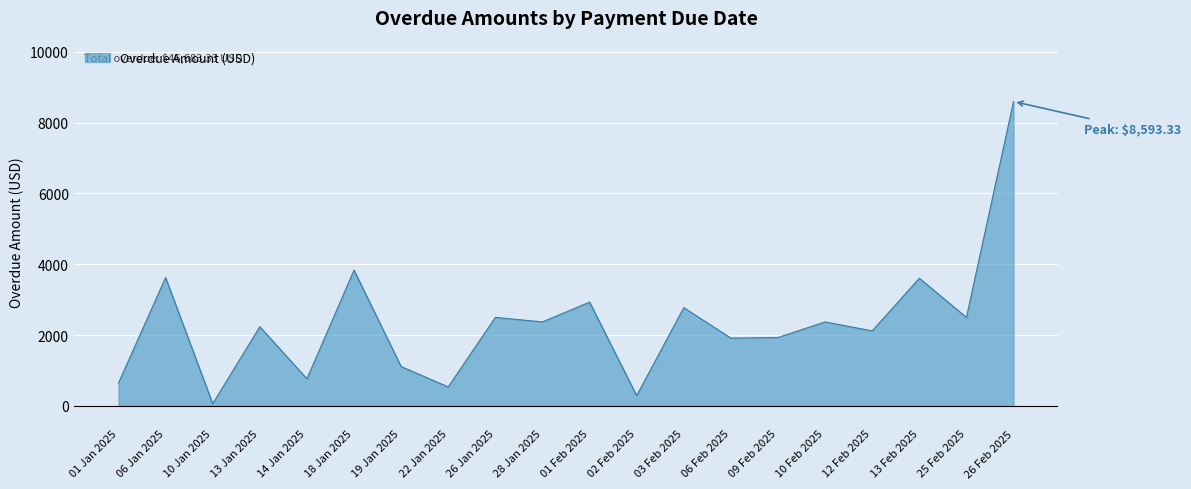

True or false: the data shows 3831.0 at 18 Jan 2025.

True